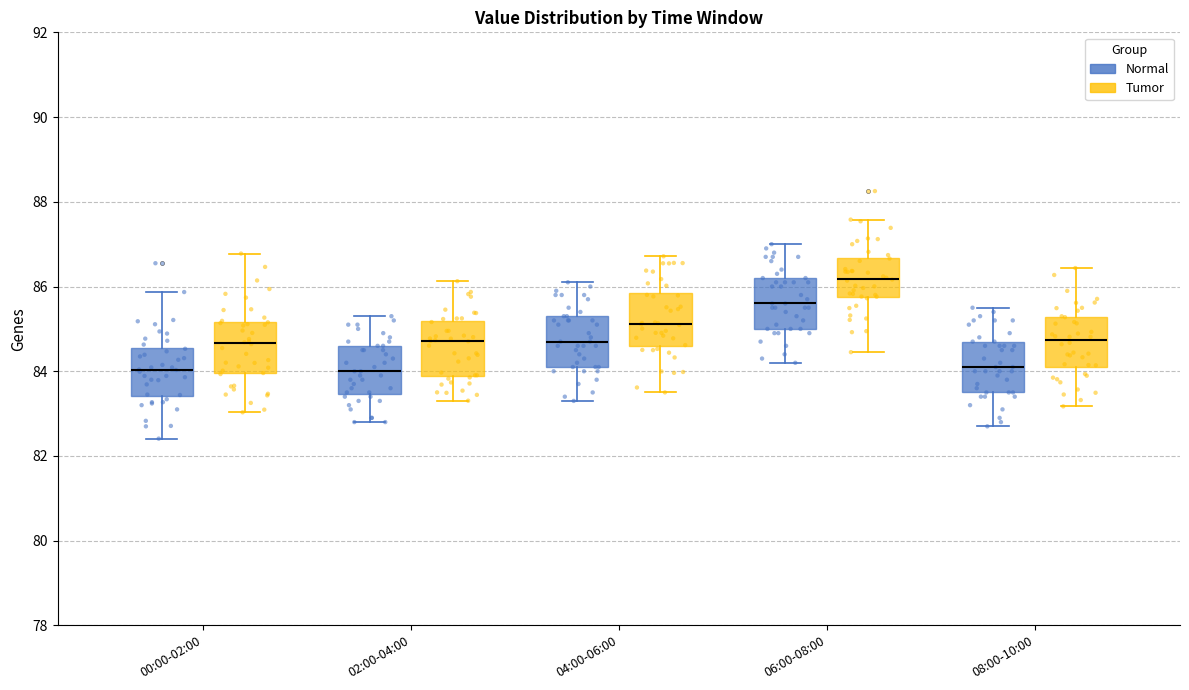

Reading left to right, read every box against the y-axis: the position of its median line, the range the box covers, and the ends of its whiskers. The values are not printed on the chart, so give them approximately, as read against the axis.

00:00-02:00 (Normal): median 84.0, box 83.4 to 84.6, whiskers 82.4 to 85.8
00:00-02:00 (Tumor): median 84.6, box 84.0 to 85.2, whiskers 83.0 to 86.8
02:00-04:00 (Normal): median 84.0, box 83.4 to 84.6, whiskers 82.8 to 85.4
02:00-04:00 (Tumor): median 84.8, box 83.8 to 85.2, whiskers 83.4 to 86.2
04:00-06:00 (Normal): median 84.8, box 84.2 to 85.4, whiskers 83.4 to 86.2
04:00-06:00 (Tumor): median 85.2, box 84.6 to 85.8, whiskers 83.6 to 86.8
06:00-08:00 (Normal): median 85.6, box 85.0 to 86.2, whiskers 84.2 to 87.0
06:00-08:00 (Tumor): median 86.2, box 85.8 to 86.6, whiskers 84.4 to 87.6
08:00-10:00 (Normal): median 84.2, box 83.6 to 84.8, whiskers 82.8 to 85.6
08:00-10:00 (Tumor): median 84.8, box 84.0 to 85.2, whiskers 83.2 to 86.4